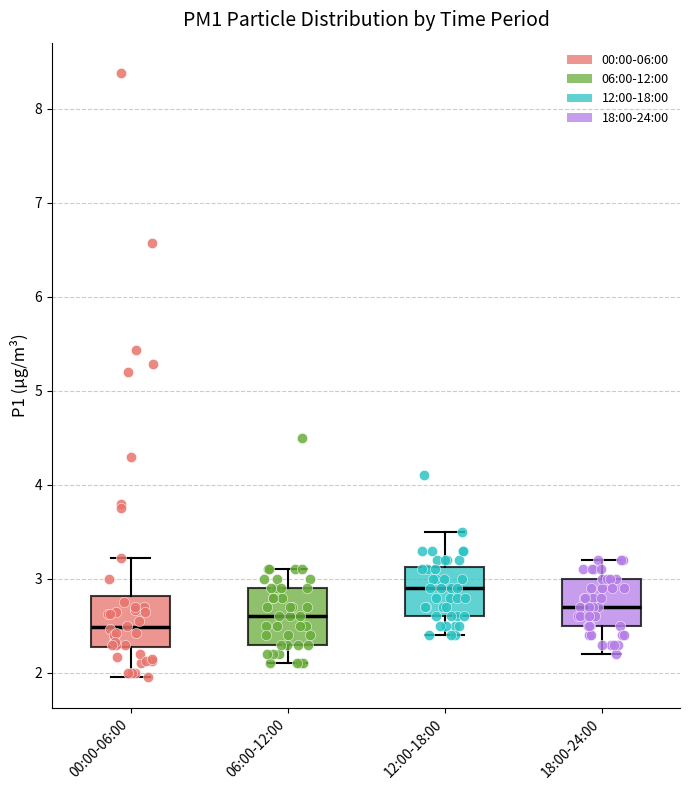

Reading left to right, read every box against the y-axis: the position of its median line, the range the box covers, and the ends of its whiskers. The values are not printed on the chart, so give them approximately, as read against the axis.

00:00-06:00: median 2.5, box 2.3 to 2.8, whiskers 2.0 to 3.2
06:00-12:00: median 2.6, box 2.3 to 2.9, whiskers 2.1 to 3.1
12:00-18:00: median 2.9, box 2.6 to 3.1, whiskers 2.4 to 3.5
18:00-24:00: median 2.7, box 2.5 to 3.0, whiskers 2.2 to 3.2